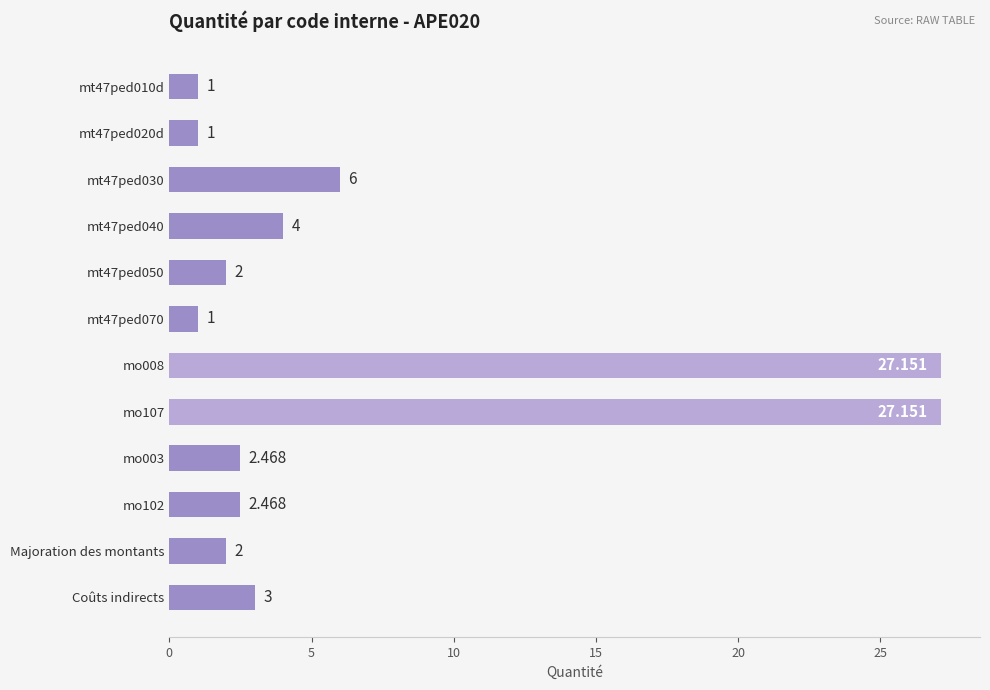

Does the chart contain stacked bars?

No